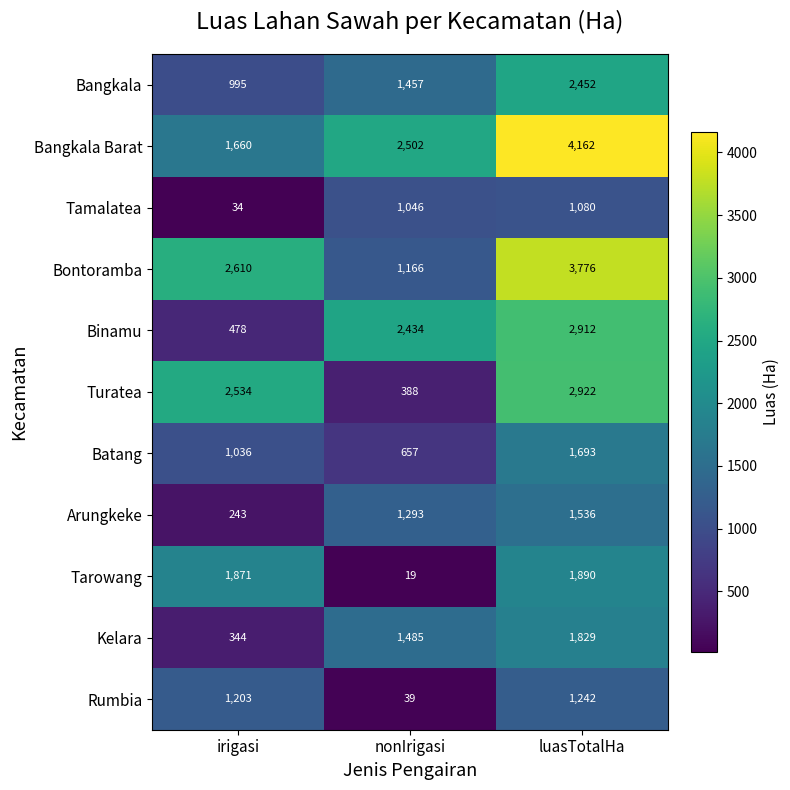

What is the difference between the maximum and minimum values in the Arungkeke series?

1293